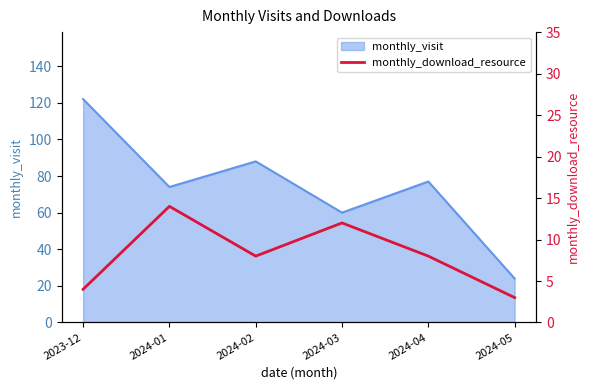

The value of monthly_visit at 2024-01 is 74. True or false?

True